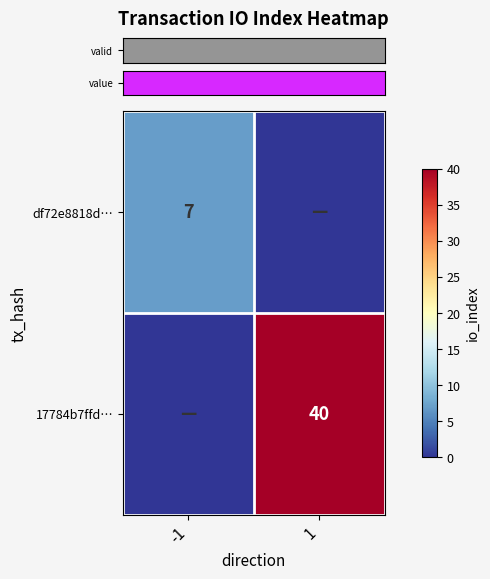

Rank the categories by row_1 value from highest to lowest.

1, -1